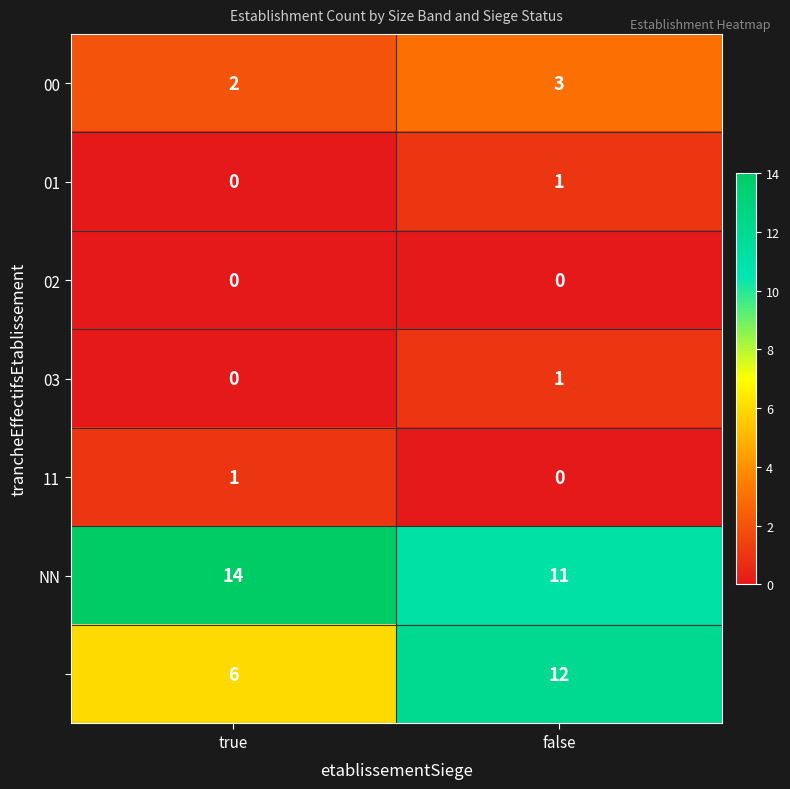

What is the spread (max minus min) of values at true?

14